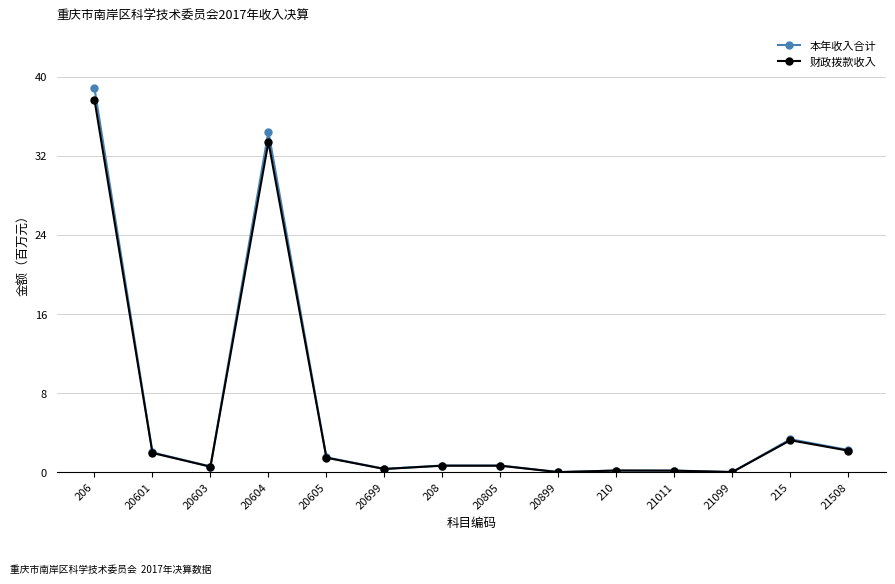

Count the number of data series in this chart.

2